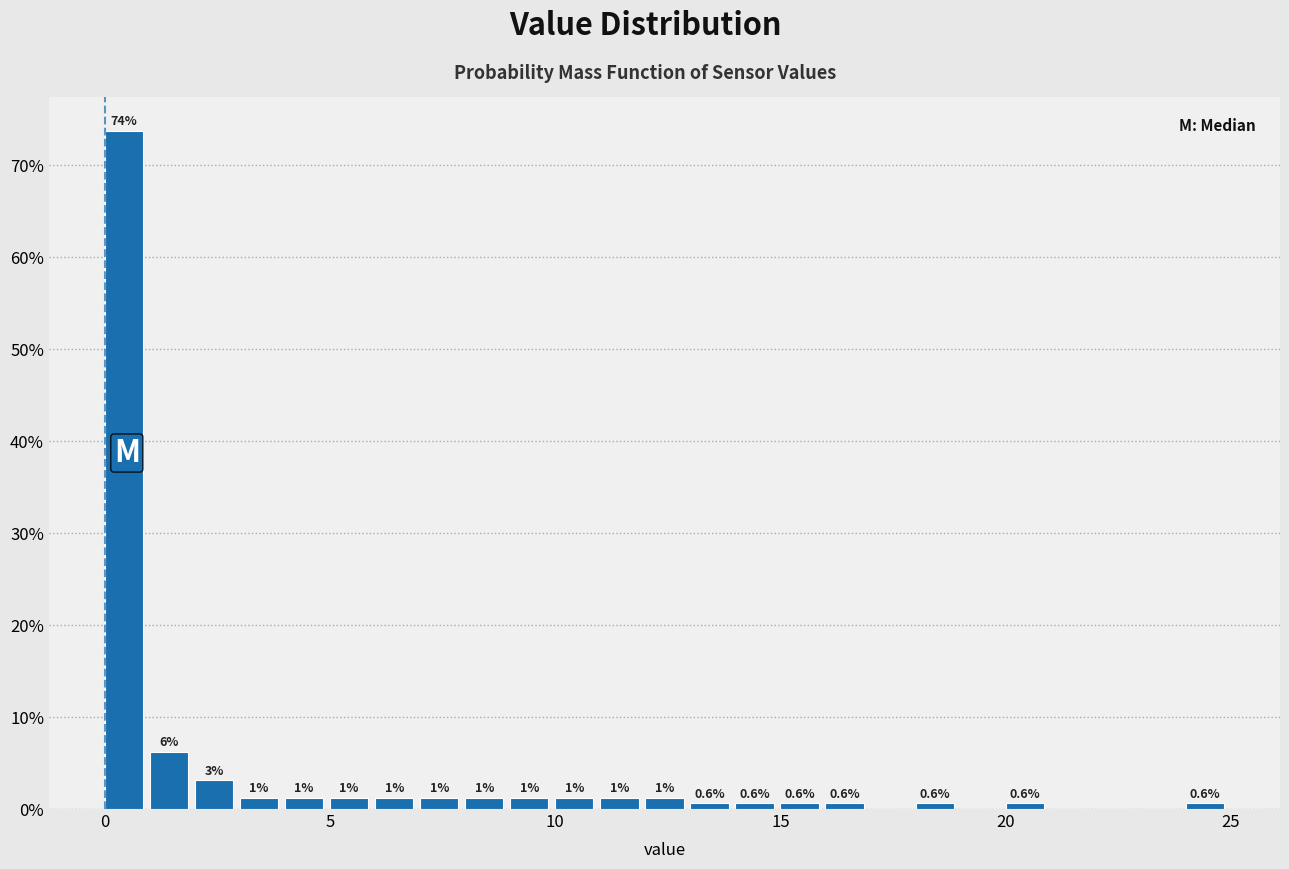

Around what value on the x-axis is the tallest bar? Give the approximate position of its centre, as read against the axis.

0.5